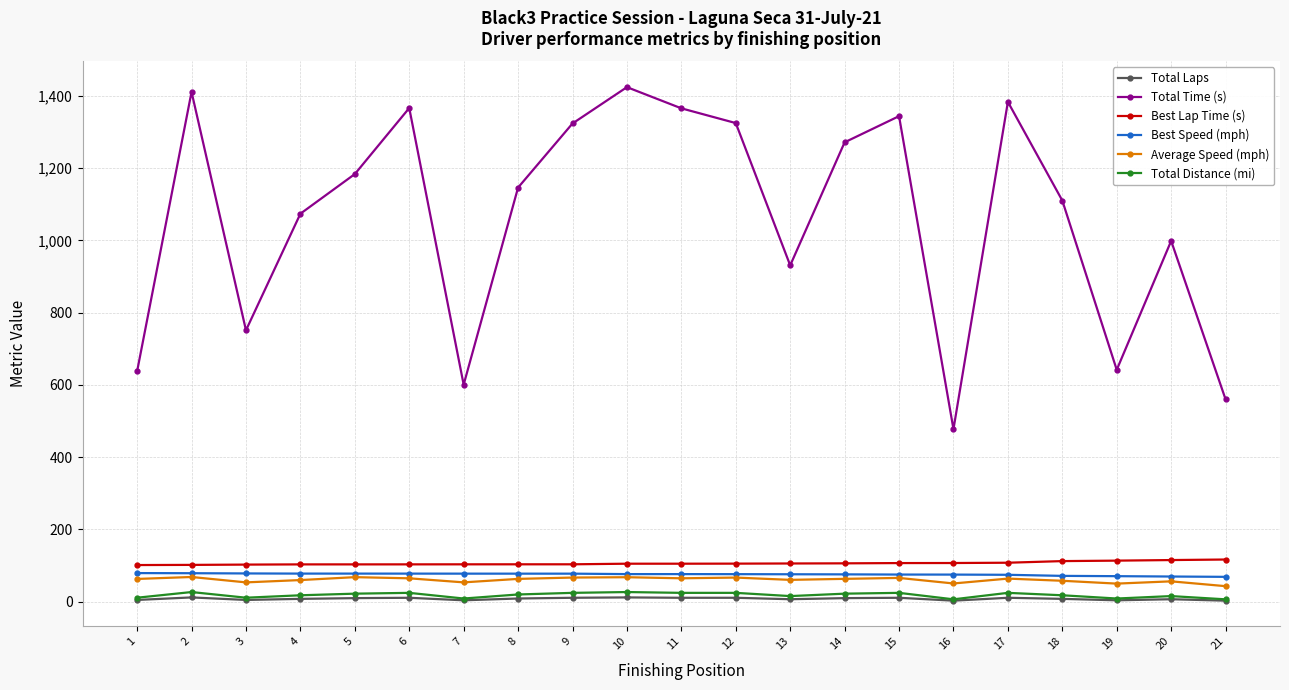

Which series has the largest total across all categories?

Total Time (s)